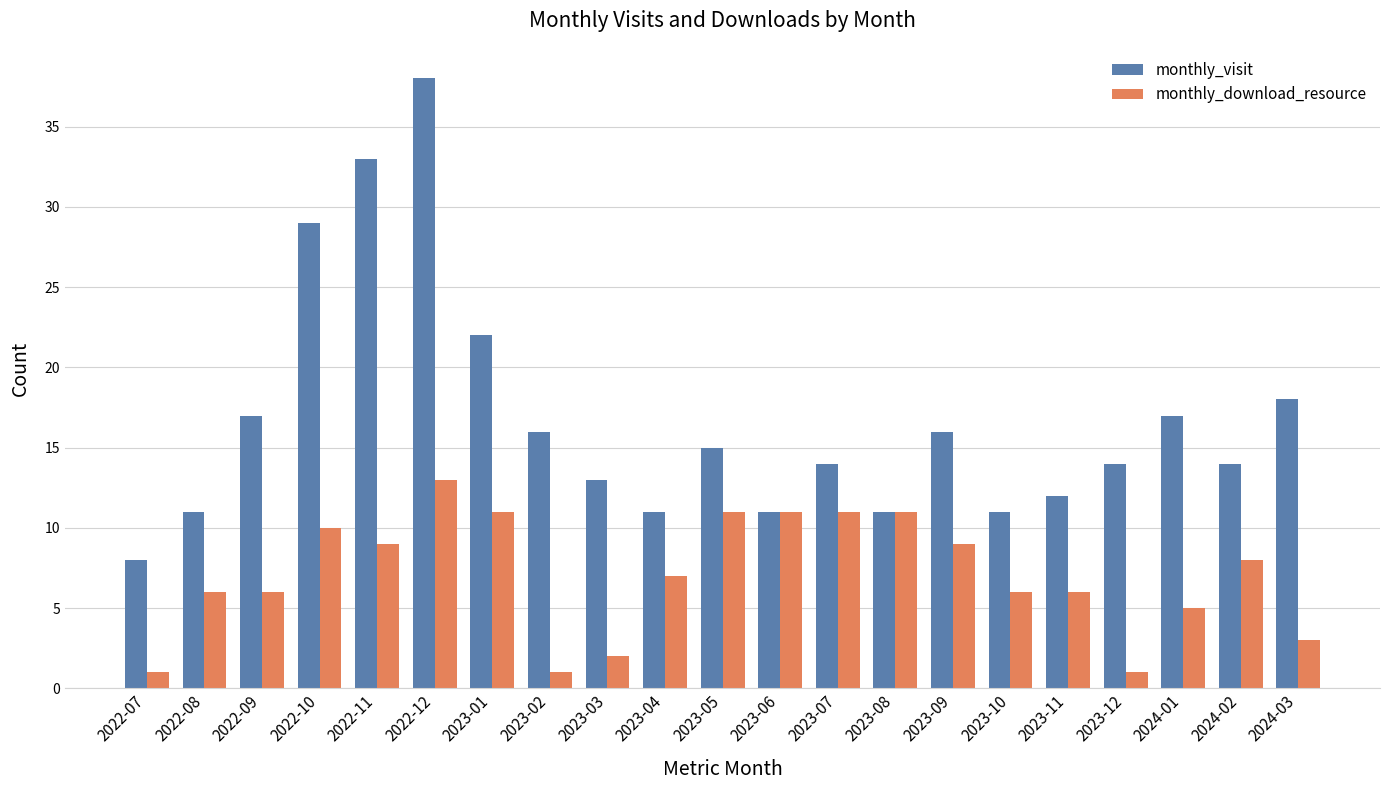

Is the value of monthly_visit at 2023-03 greater than the value of monthly_download_resource at 2024-01?

Yes